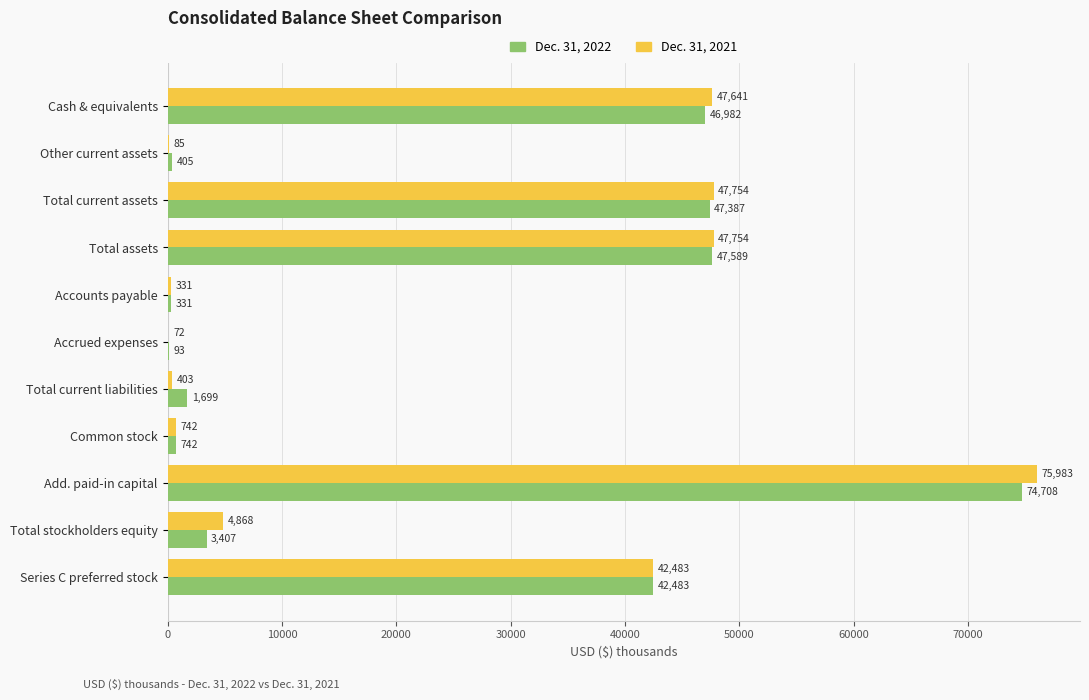

How many data points does each series have?

11